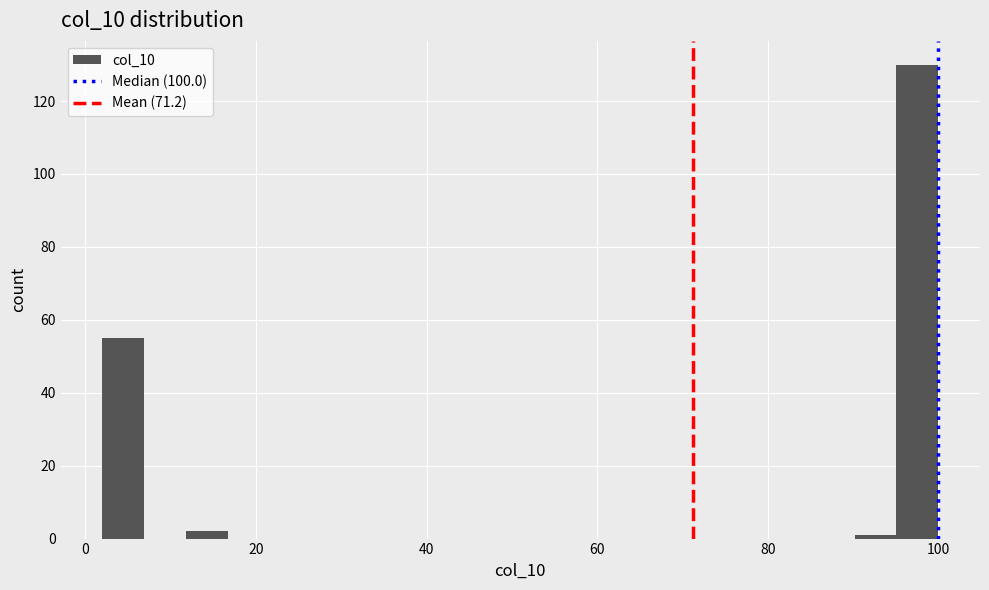

Around what value on the x-axis is the tallest bar? Give the approximate position of its centre, as read against the axis.

98